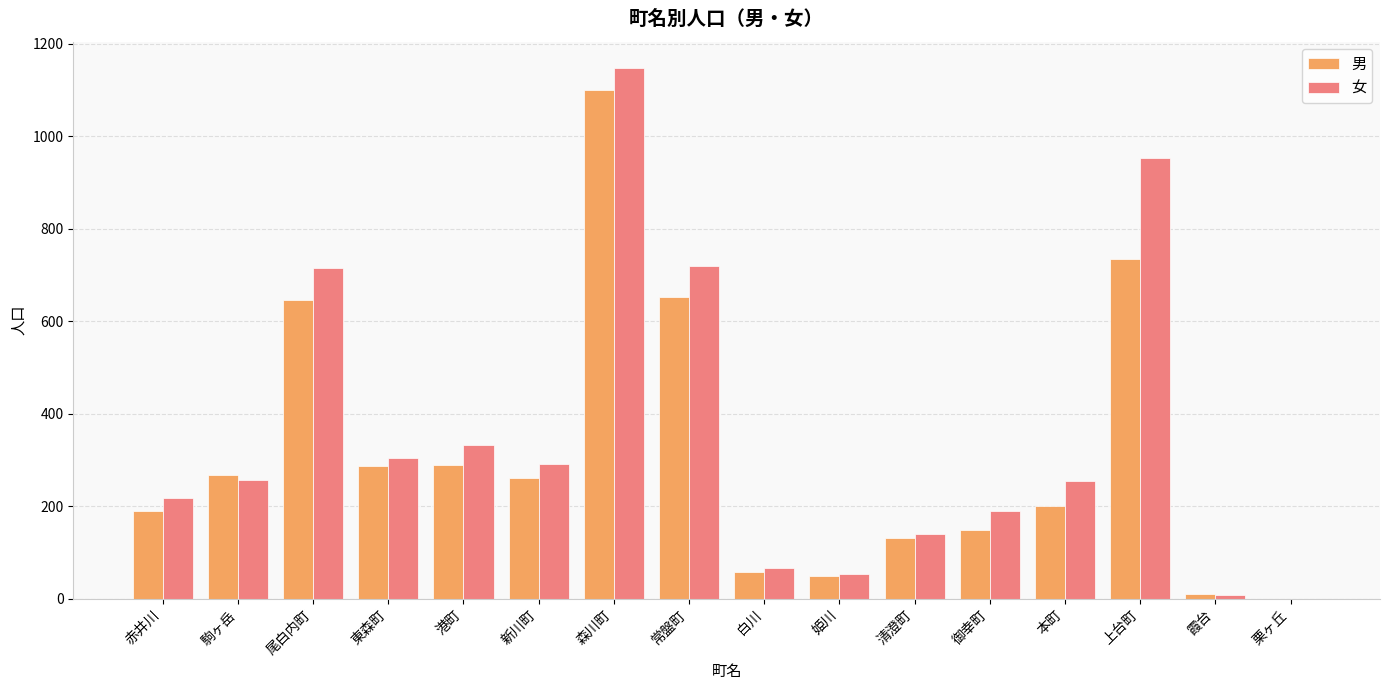

At which category is the sum across all series the highest?

森川町